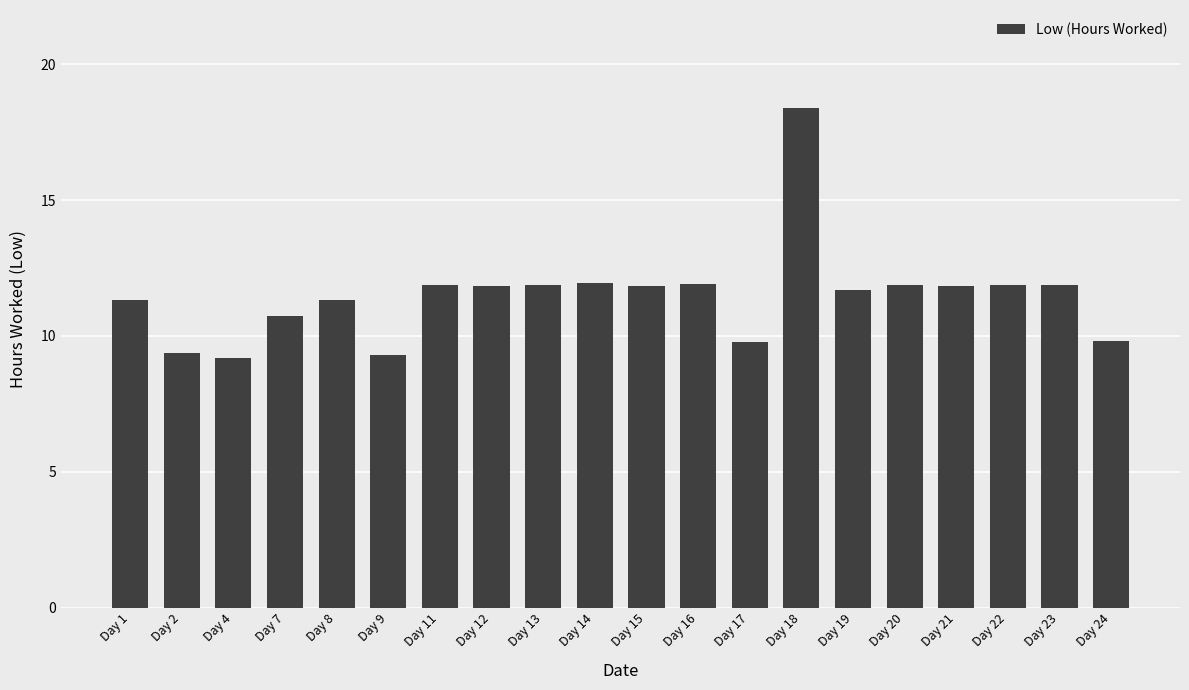

How many distinct data groups are displayed?

1